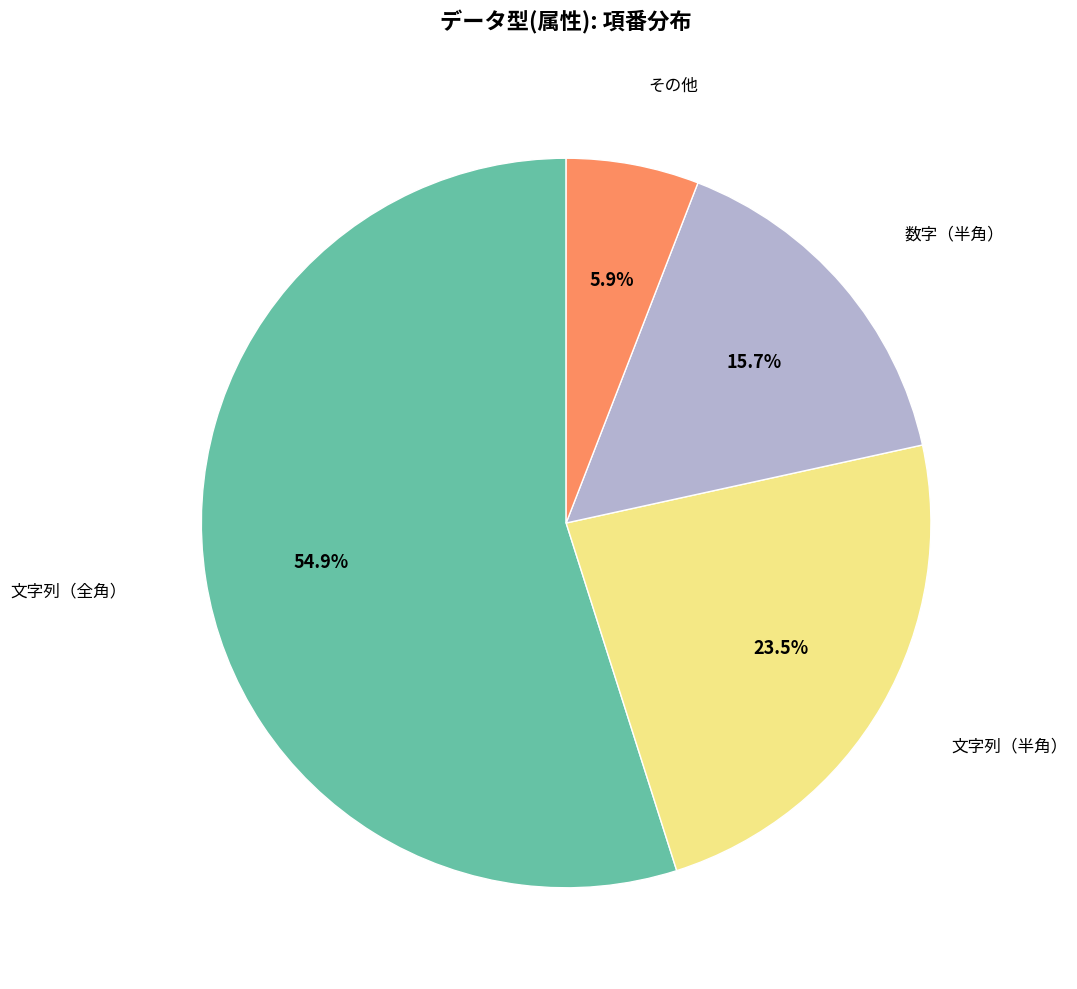

Is there a majority slice in this chart?

Yes